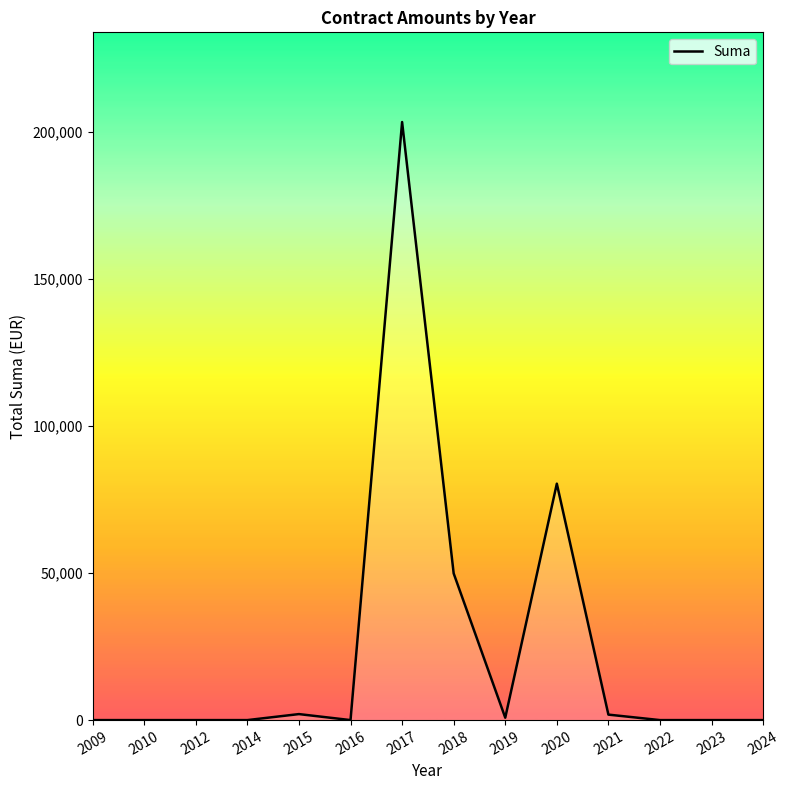

Which category has the highest value across all series?

2017